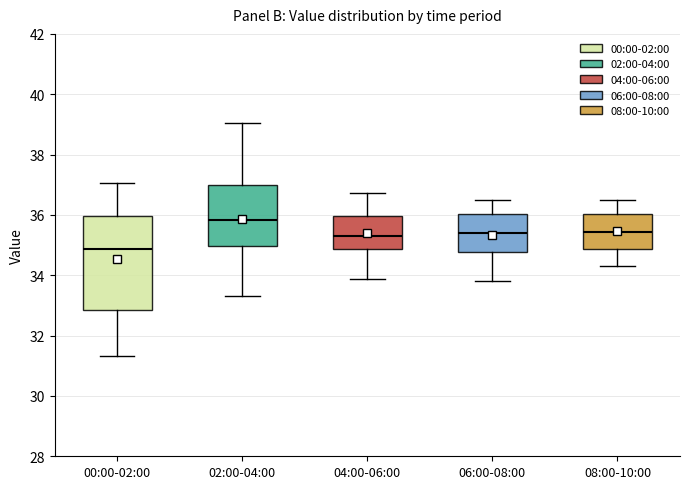

Which box's median line is the lowest?

00:00-02:00